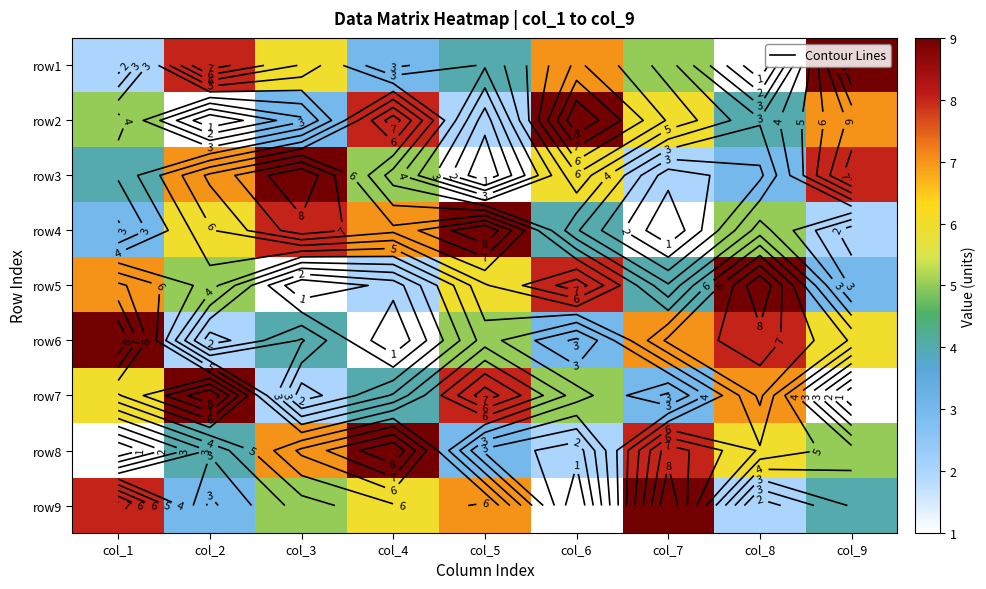

What is the average value of the row5 series?

5